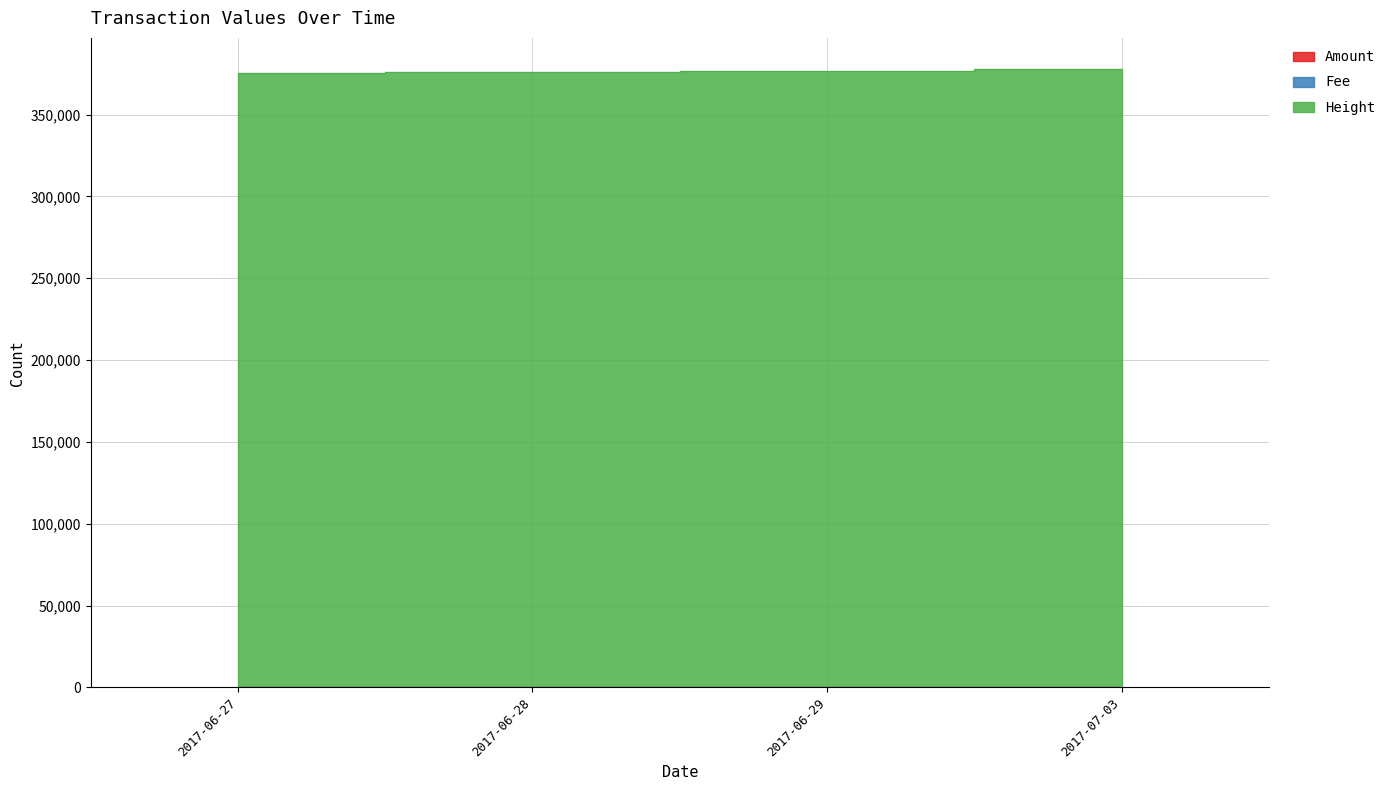

What is the maximum value for Amount?

14